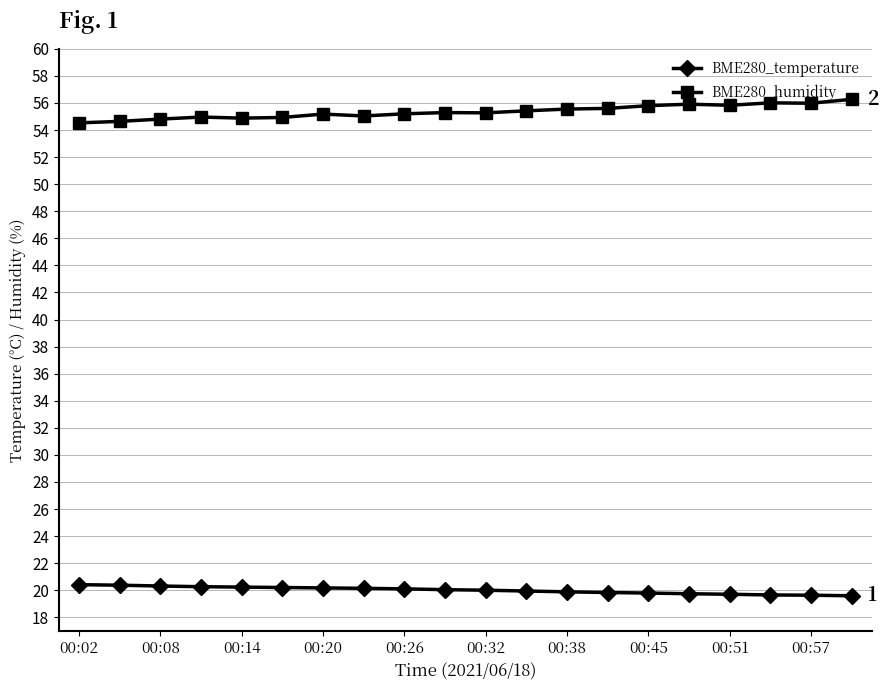

Which series has the largest total across all categories?

BME280_humidity